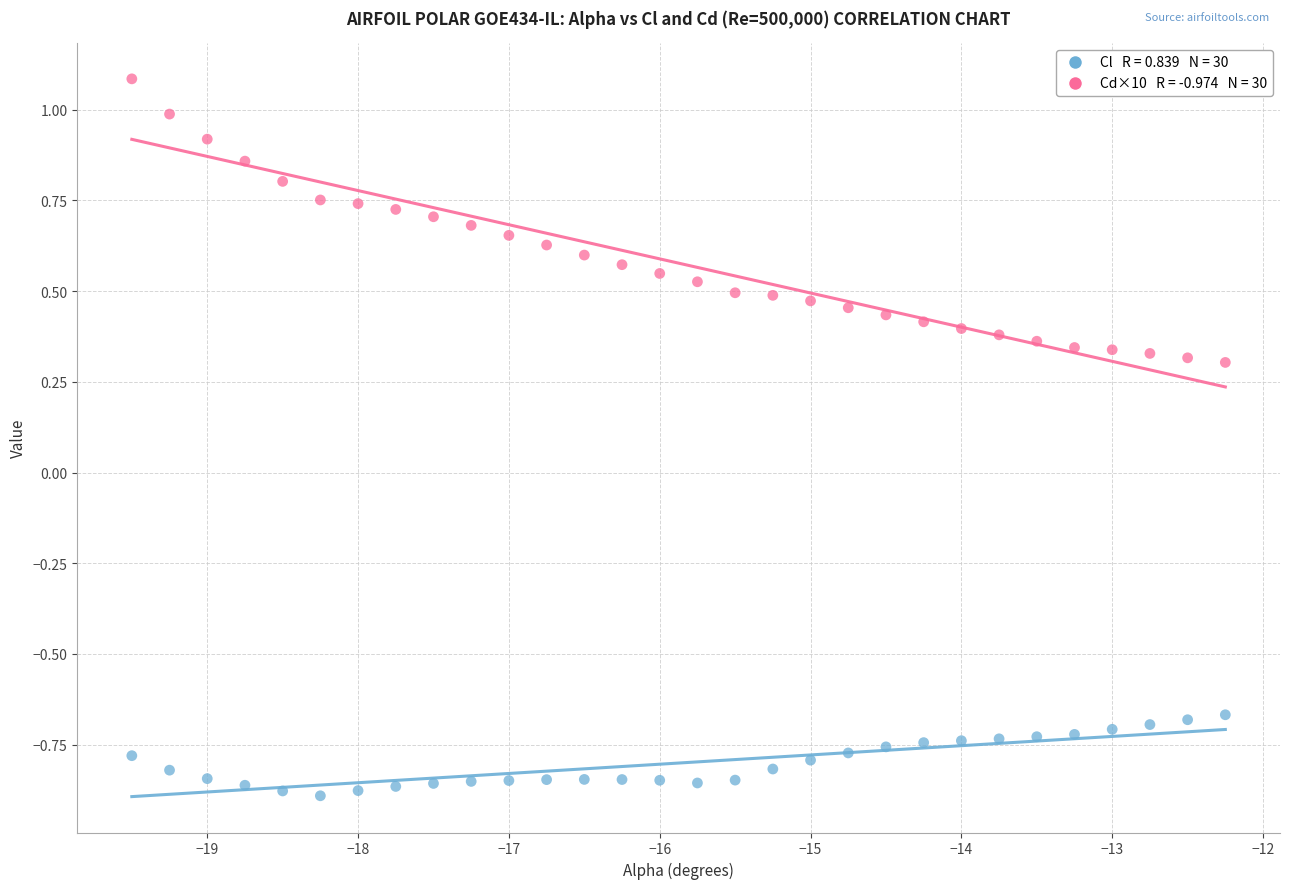

Across all data points, what is the range of X values (max minus min)?

7.2